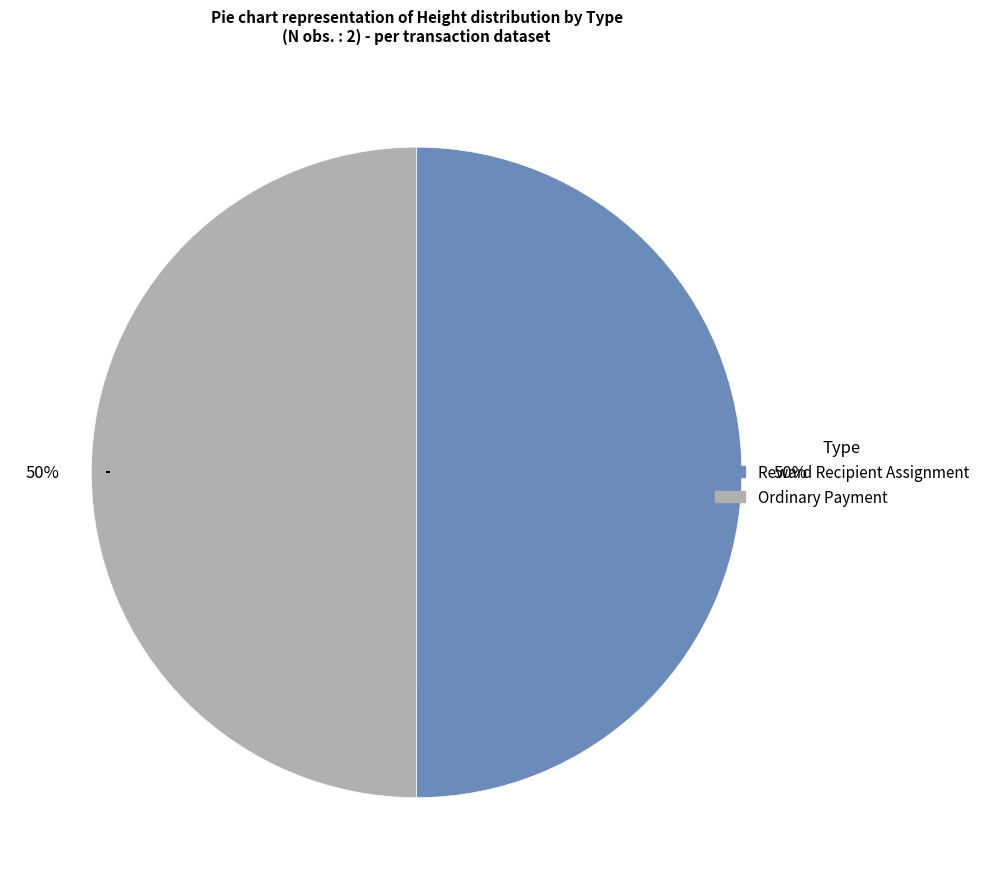

Combined, do Reward Recipient Assignment and Ordinary Payment account for over 50%?

Yes